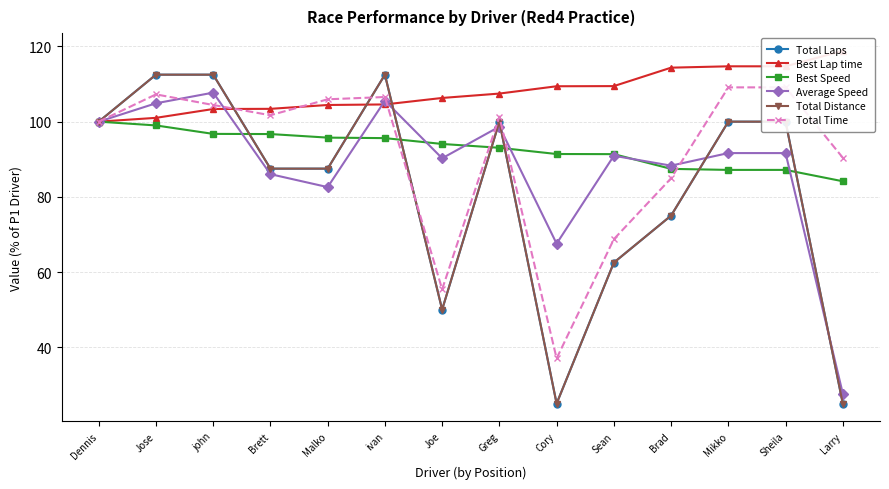

What is the difference between the highest and lowest values at Greg?

14.4